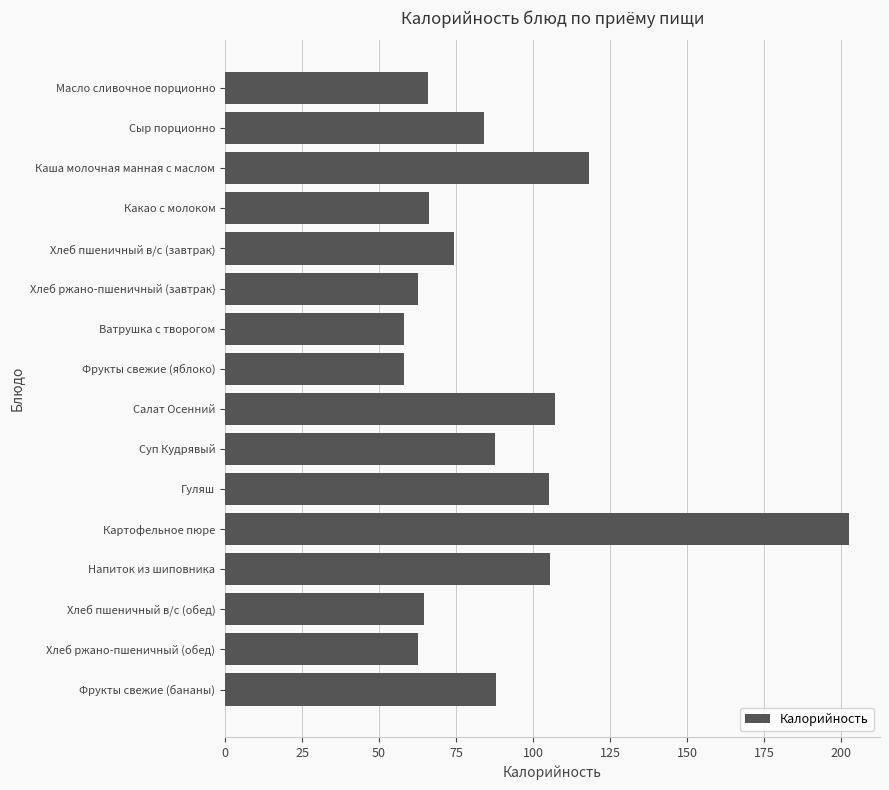

Approximately how many times larger is the value at Каша молочная манная с маслом compared to Хлеб ржано-пшеничный (завтрак)?

1.9